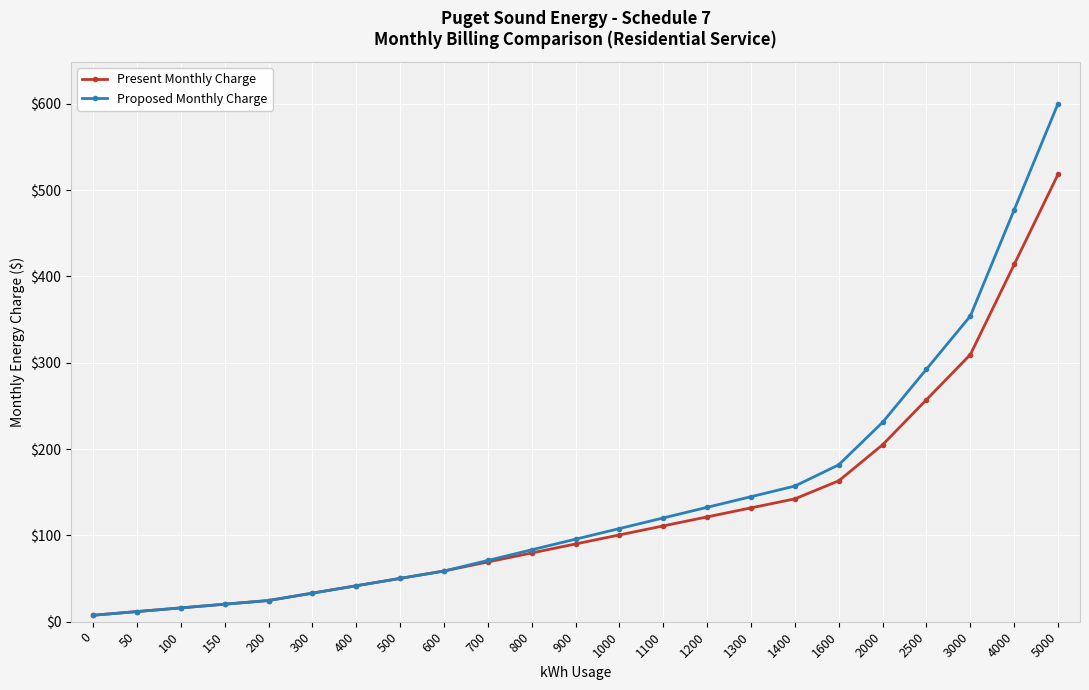

True or false: Present Monthly Charge has a value of 90.1 at 900.

True